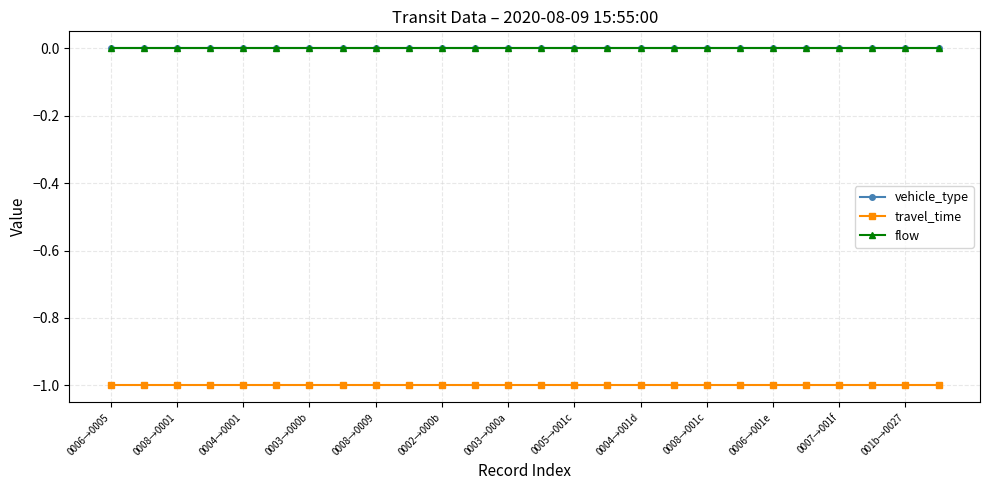

Is this an area chart (filled region under the line)?

No